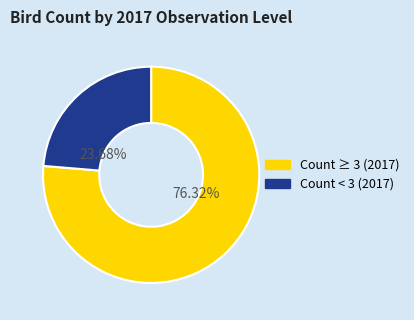

Do Count ≥ 3 (2017) and Count < 3 (2017) together represent more than half of the pie?

Yes